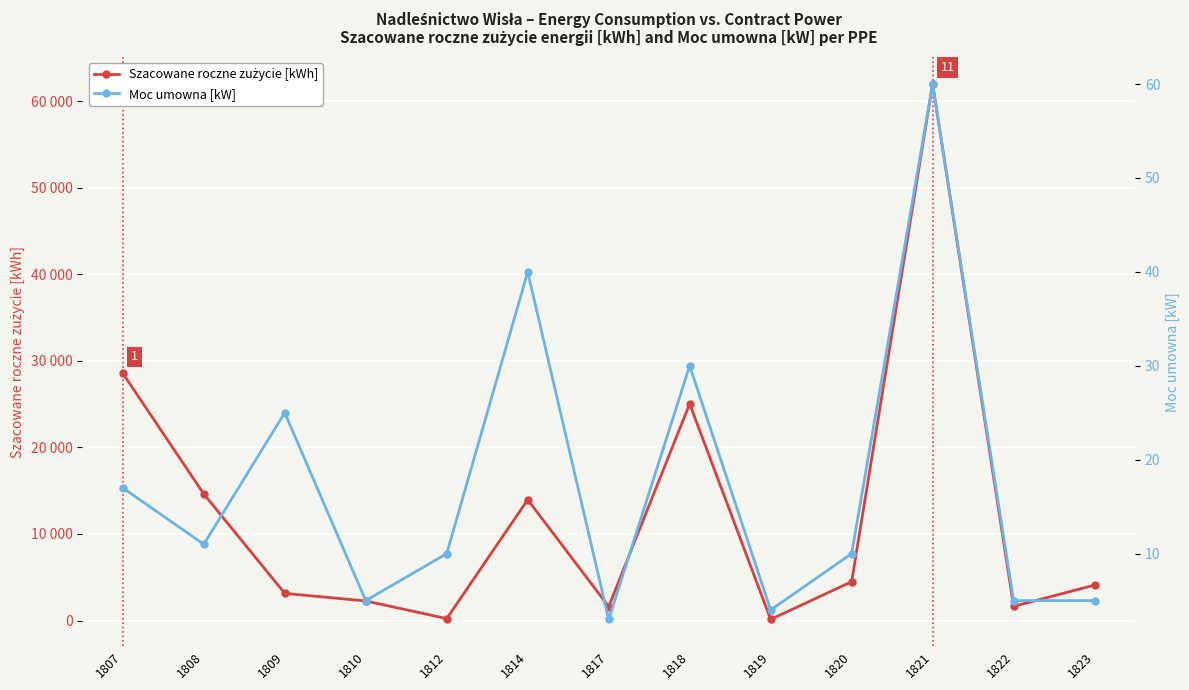

True or false: Moc umowna [kW] and Szacowane roczne zużycie [kWh] cross at least once.

False